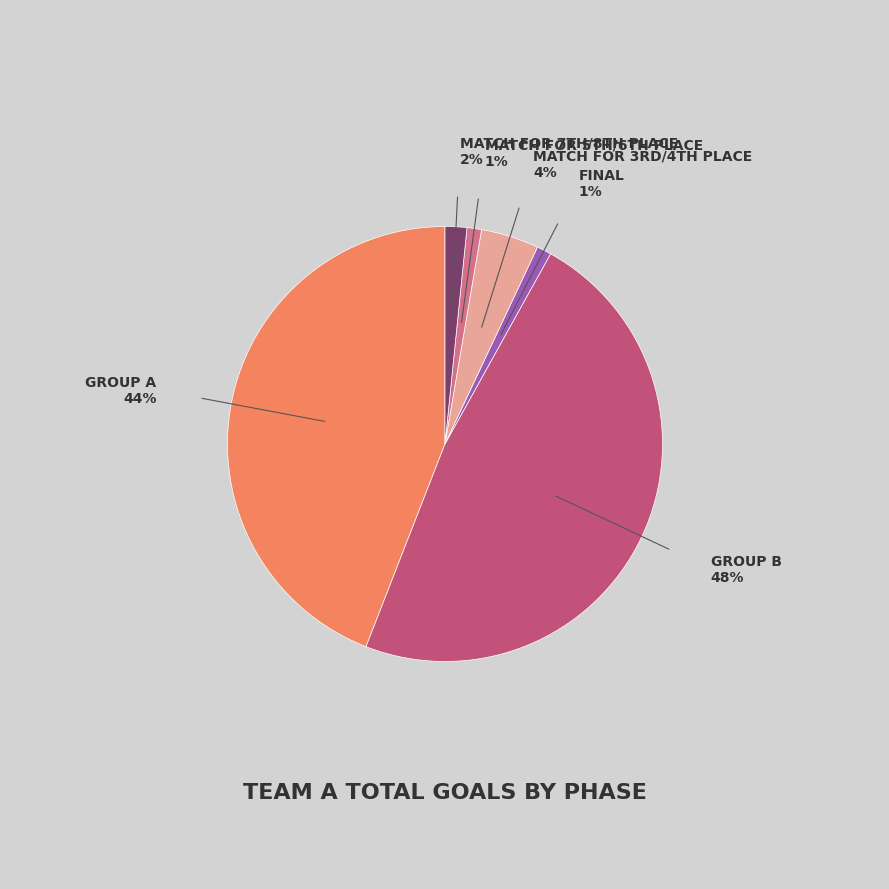

Which category has the smallest portion of the pie?

FINAL